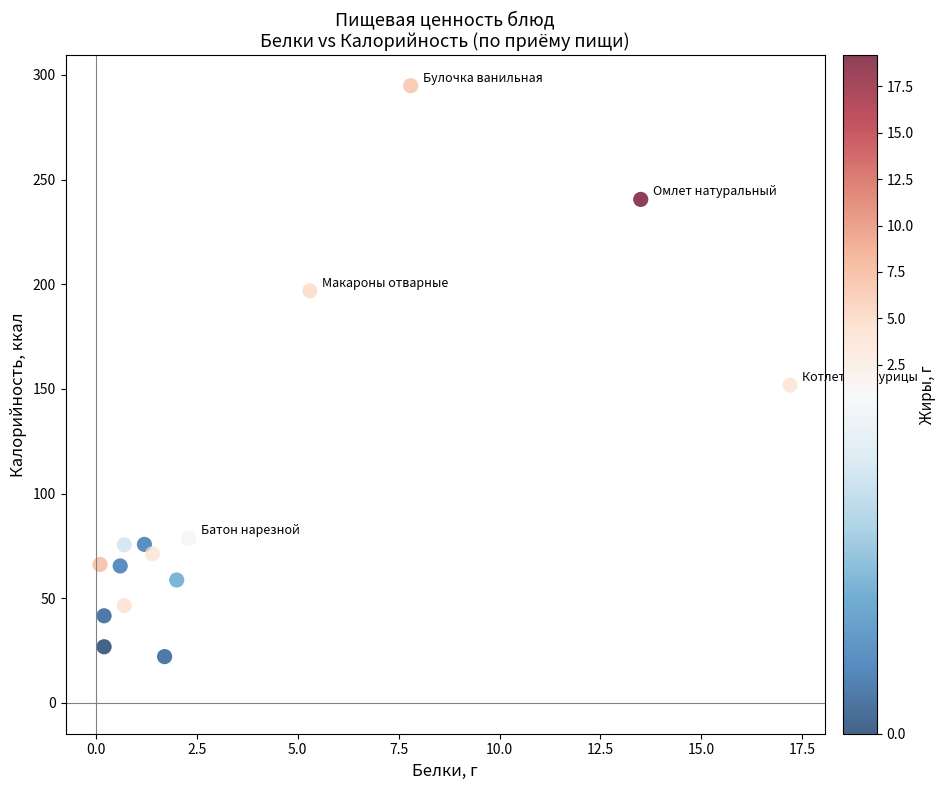

What Y value in the scatter plot is closest to 158?

151.8